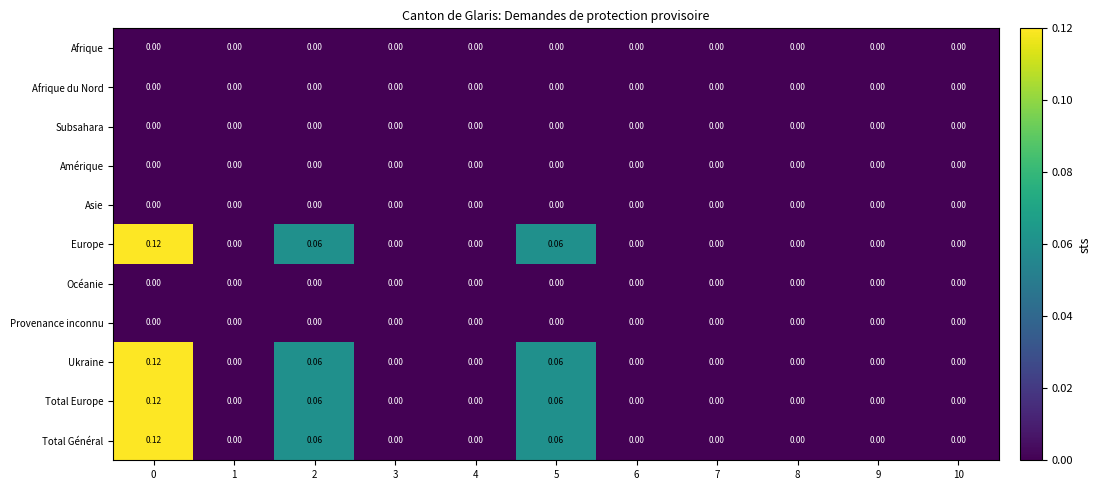

How many values in the Europe series exceed 0?

3